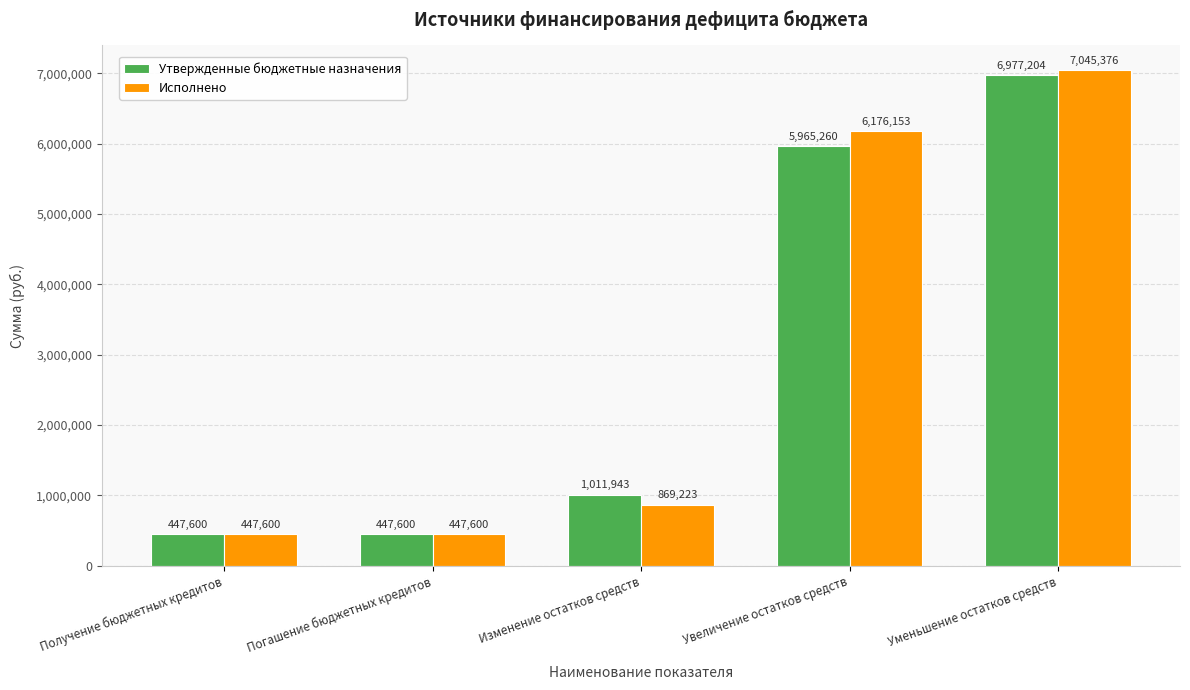

How many bars are there in total?

10